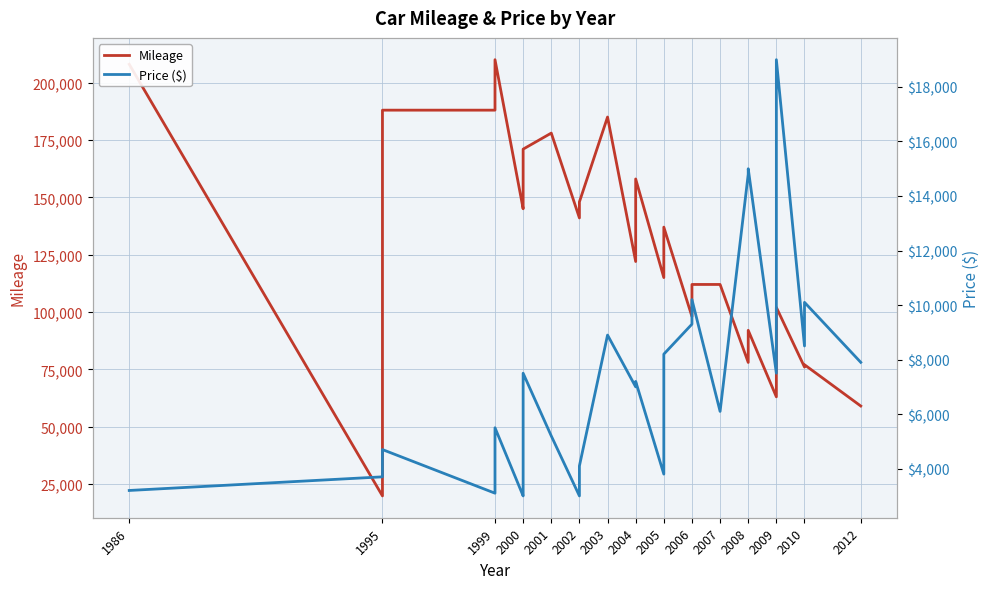

What position from the left is 2008?

12